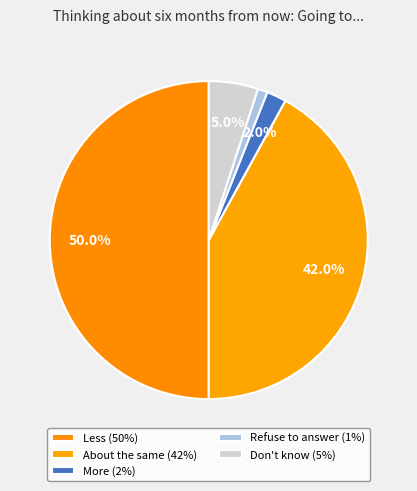

To the nearest percent, what is the difference between the largest and smallest slice percentages?

49%